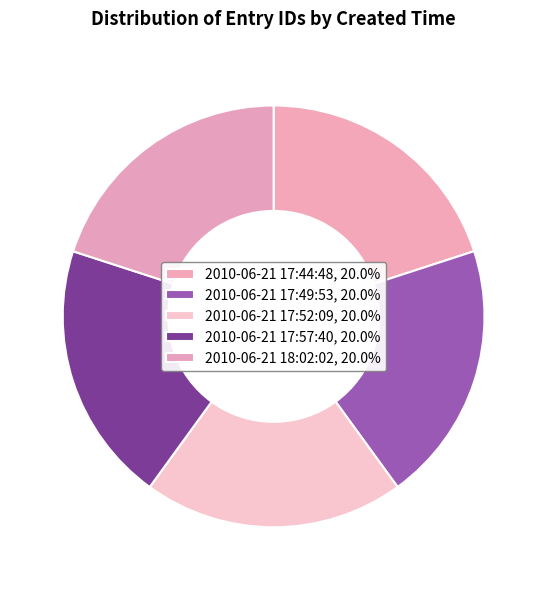

Is it true that 2010-06-21 17:44:48 is 27% of the pie?

False